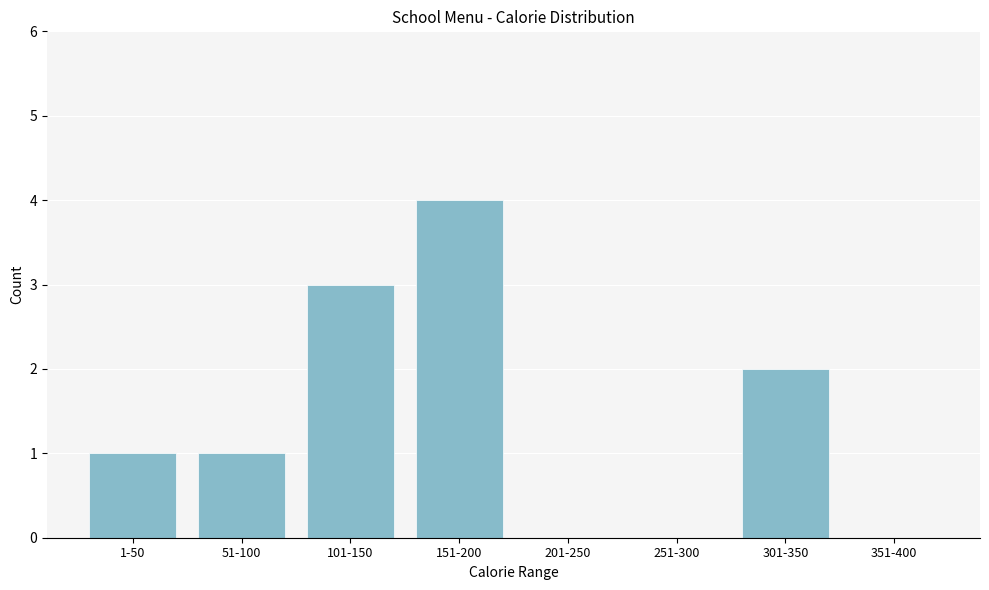

Reading left to right, extract all data points from this chart.

1-50=1	51-100=1	101-150=3	151-200=4	201-250=0	251-300=0	301-350=2	351-400=0